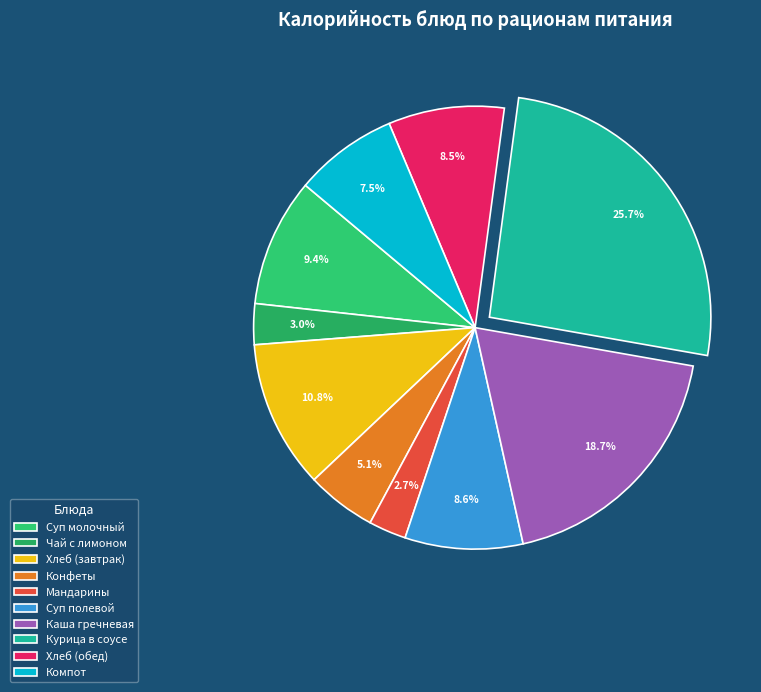

What is the smallest slice in the pie chart?

Мандарины